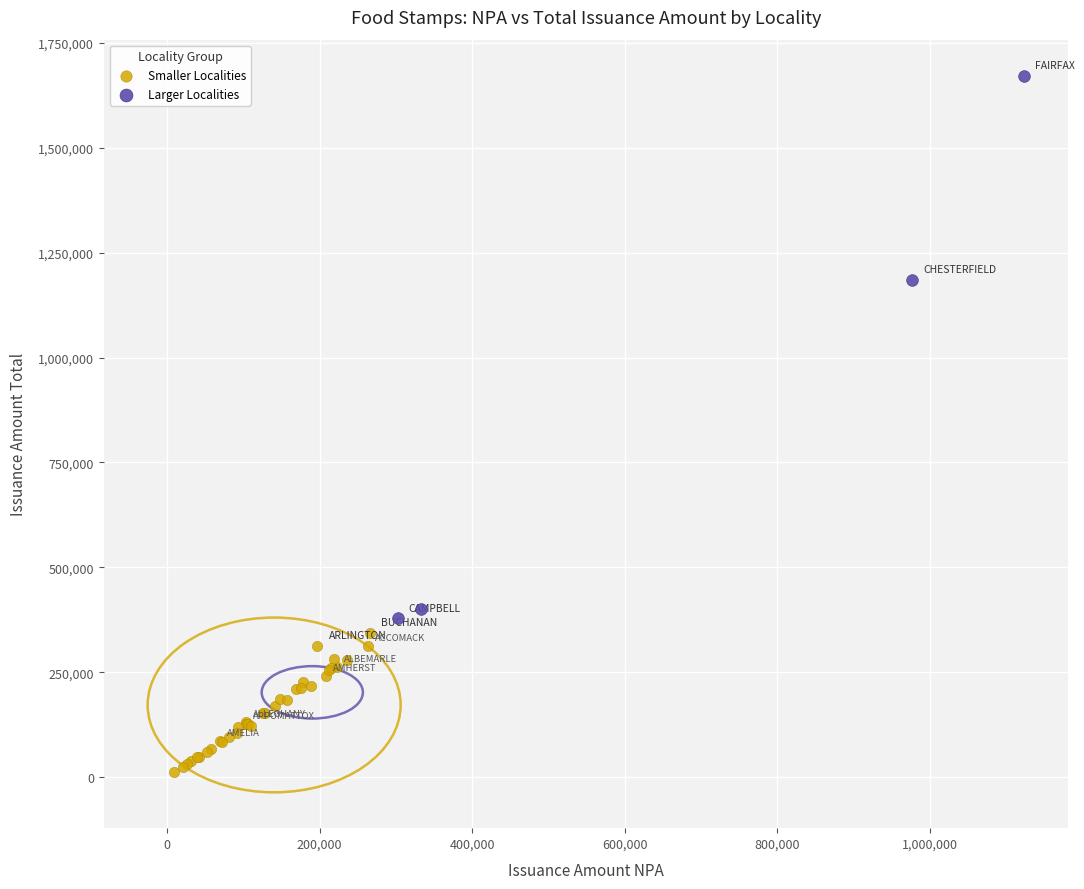

Which series contains the lowest Y value?

Smaller Localities